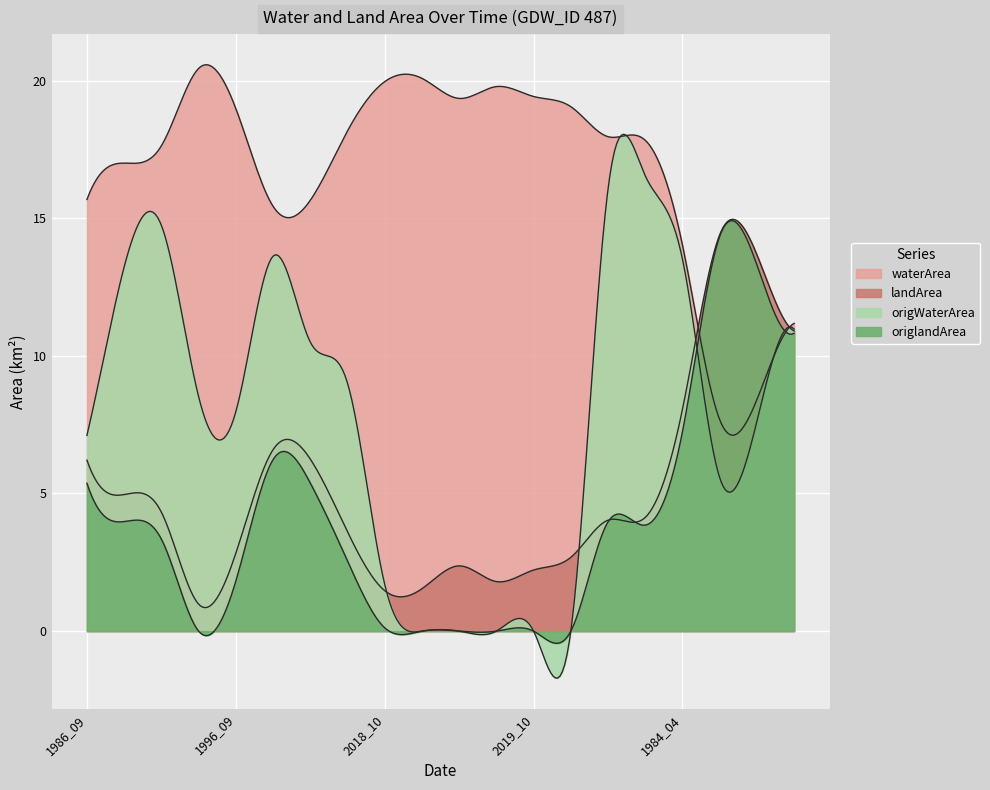

Rank the series by their maximum value, from highest to lowest.

waterArea, origWaterArea, landArea, origlandArea